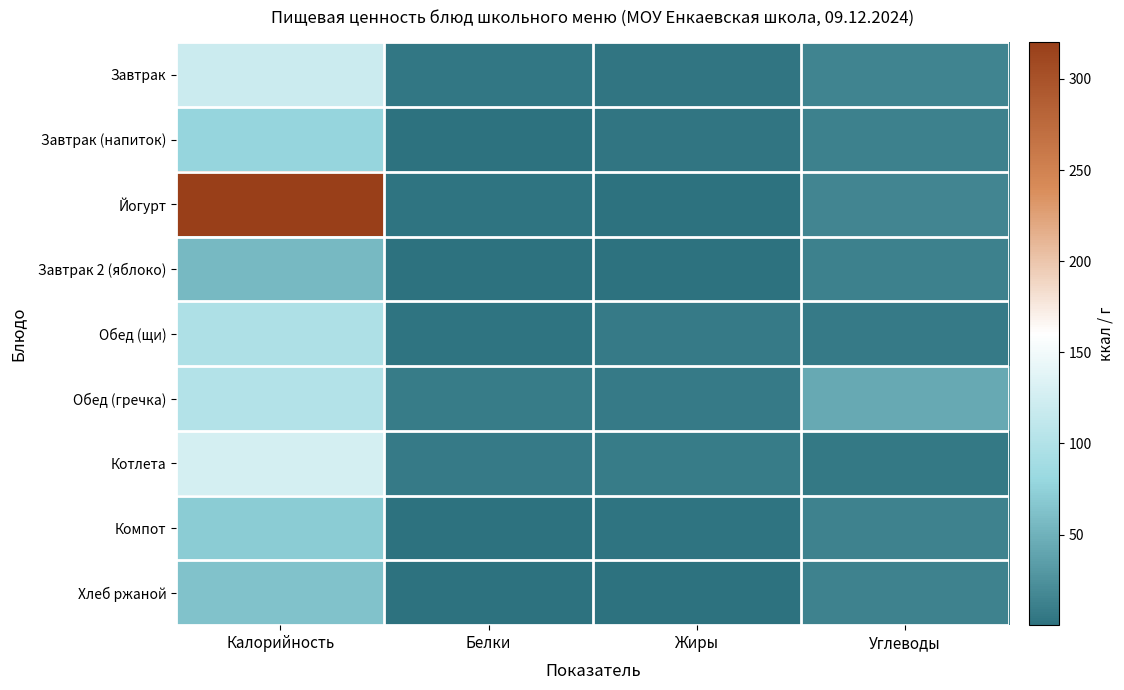

Reading left to right, list all the values displayed in this chart.

Завтрак: Калорийность=120.0	Белки=4.4	Жиры=3.8	Углеводы=14.4
Завтрак (напиток): Калорийность=77.9	Белки=0.9	Жиры=2.8	Углеводы=12.4
Йогурт: Калорийность=320.0	Белки=2.4	Жиры=0.3	Углеводы=15.9
Завтрак 2 (яблоко): Калорийность=56.4	Белки=0.5	Жиры=0.4	Углеводы=12.4
Обед (щи): Калорийность=96.8	Белки=2.3	Жиры=6.7	Углеводы=7.2
Обед (гречка): Калорийность=100.8	Белки=8.6	Жиры=6.6	Углеводы=42.8
Котлета: Калорийность=127.2	Белки=7.4	Жиры=8.4	Углеводы=5.6
Компот: Калорийность=71.4	Белки=1.0	Жиры=1.7	Углеводы=13.1
Хлеб ржаной: Калорийность=63.0	Белки=1.5	Жиры=0.3	Углеводы=13.4